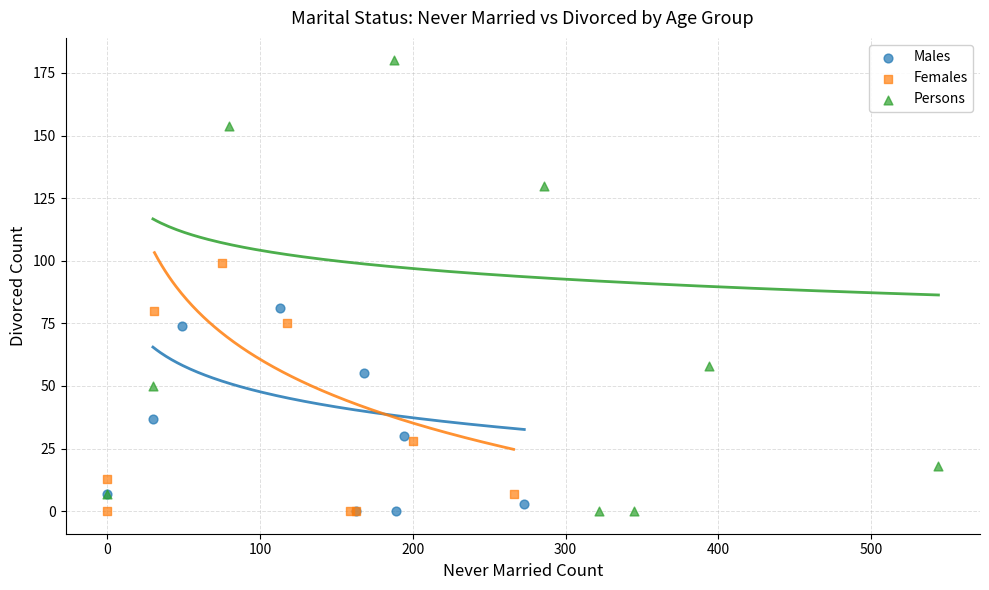

Which series reaches the maximum Y coordinate?

Persons